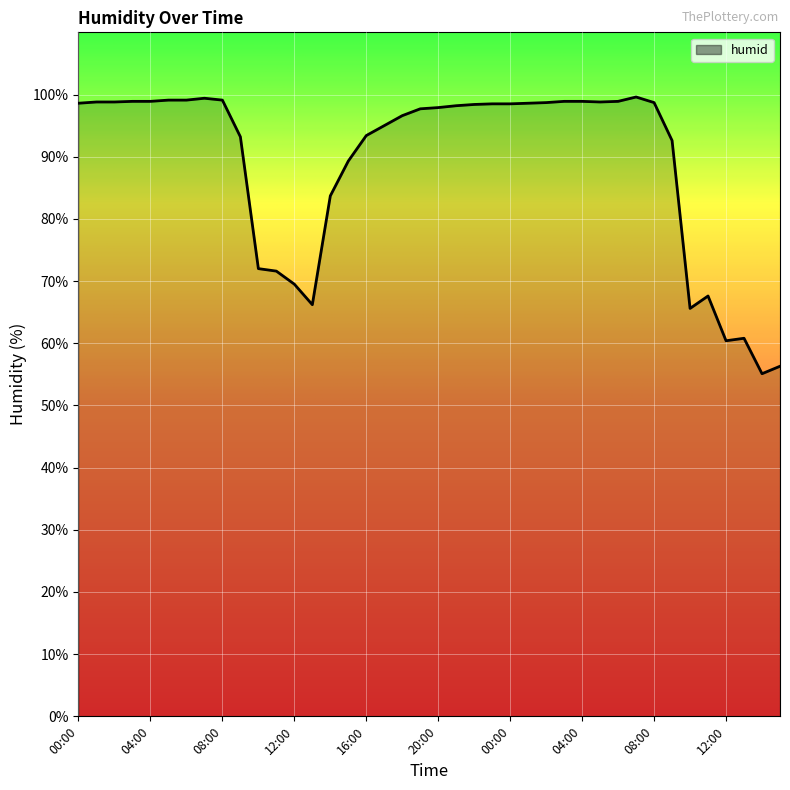

What is the difference between the maximum and minimum values?

44.5